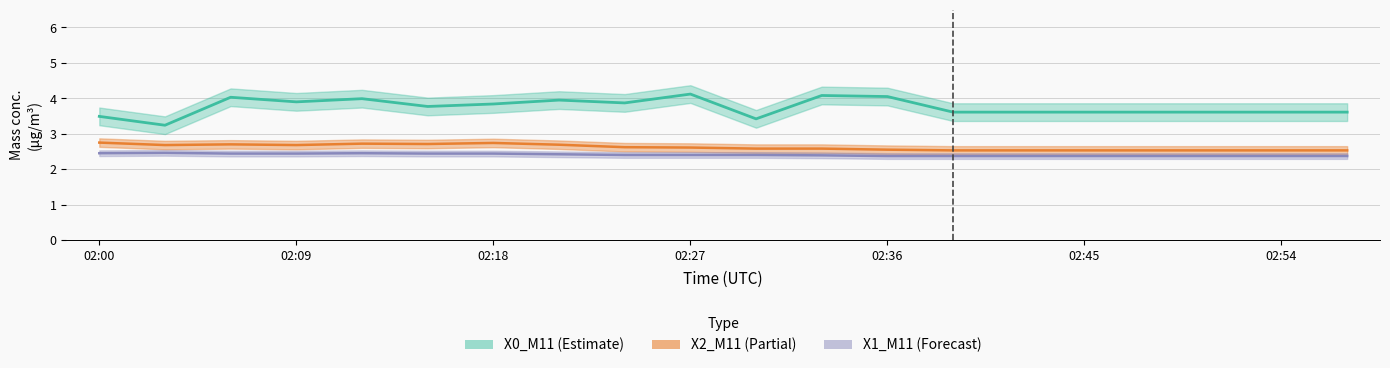

What is the spread (max minus min) of values at 02:39?

1.2